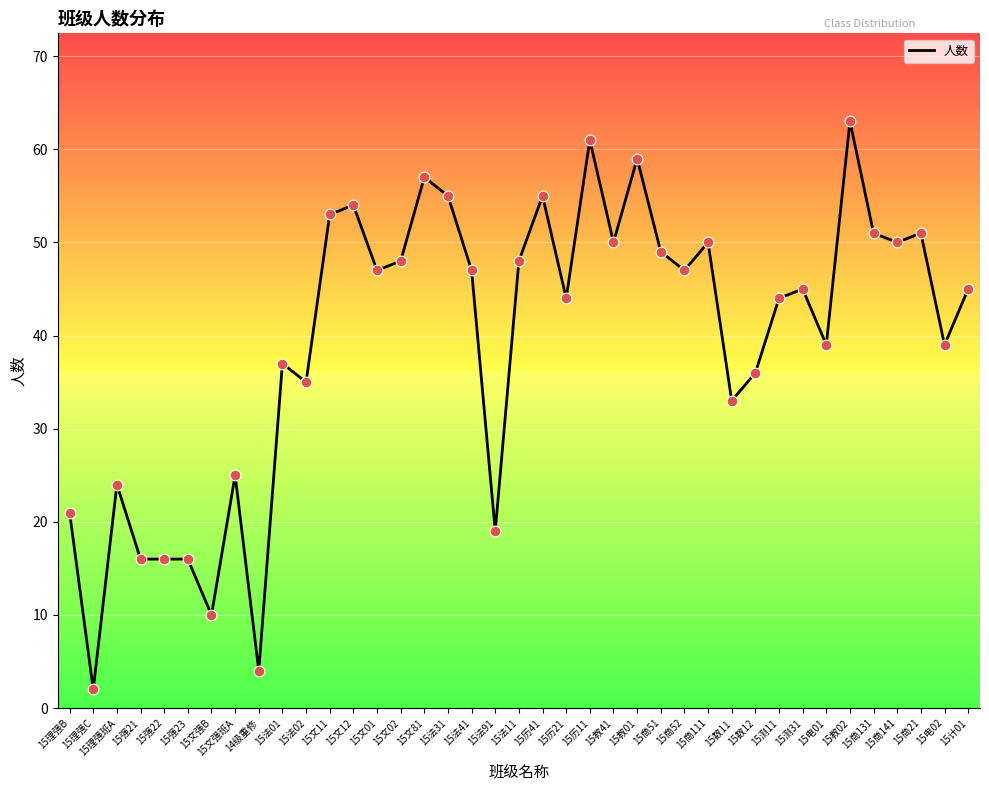

What is the ratio of the value at 15法02 to the value at 15商52?

0.7